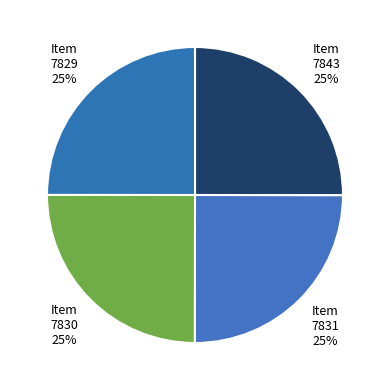

Is it true that Item 7829 is 25% of the pie?

True